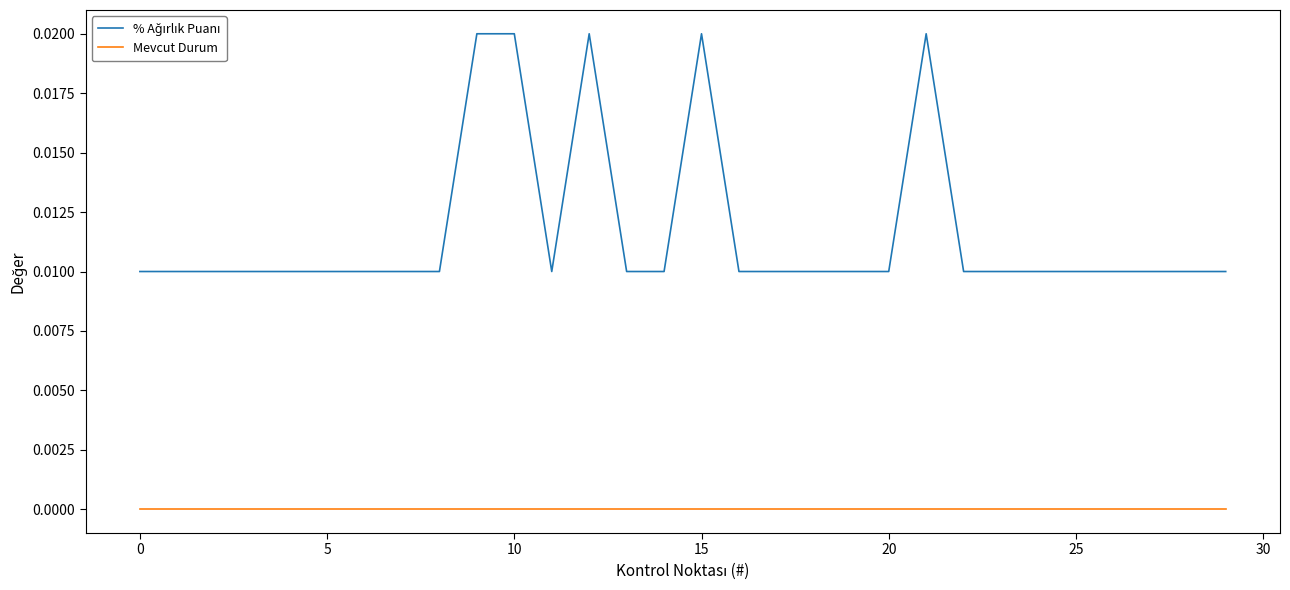

True or false: Mevcut Durum and % Ağırlık Puanı intersect in this chart.

False